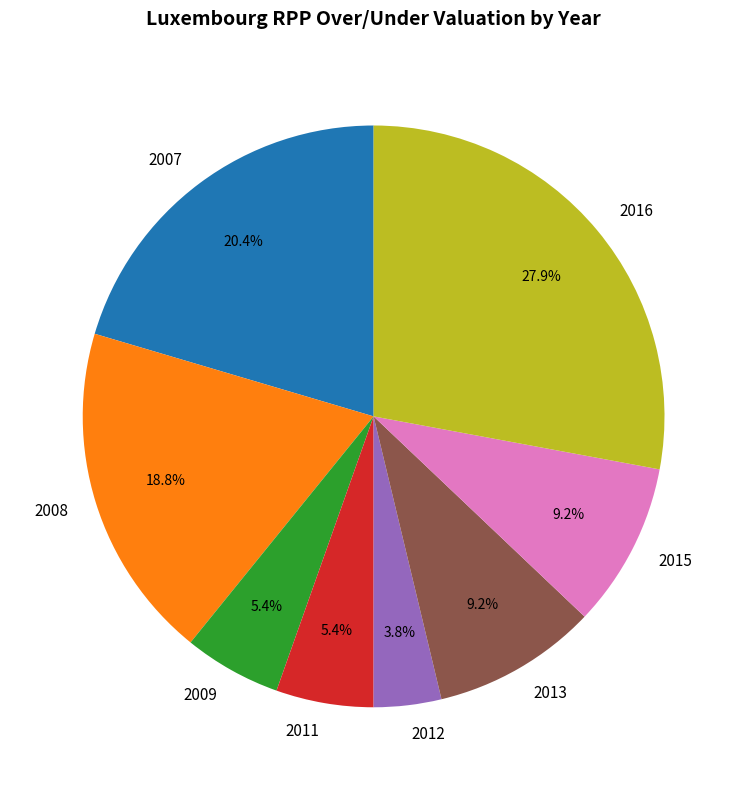

Which category has the smallest portion of the pie?

2012